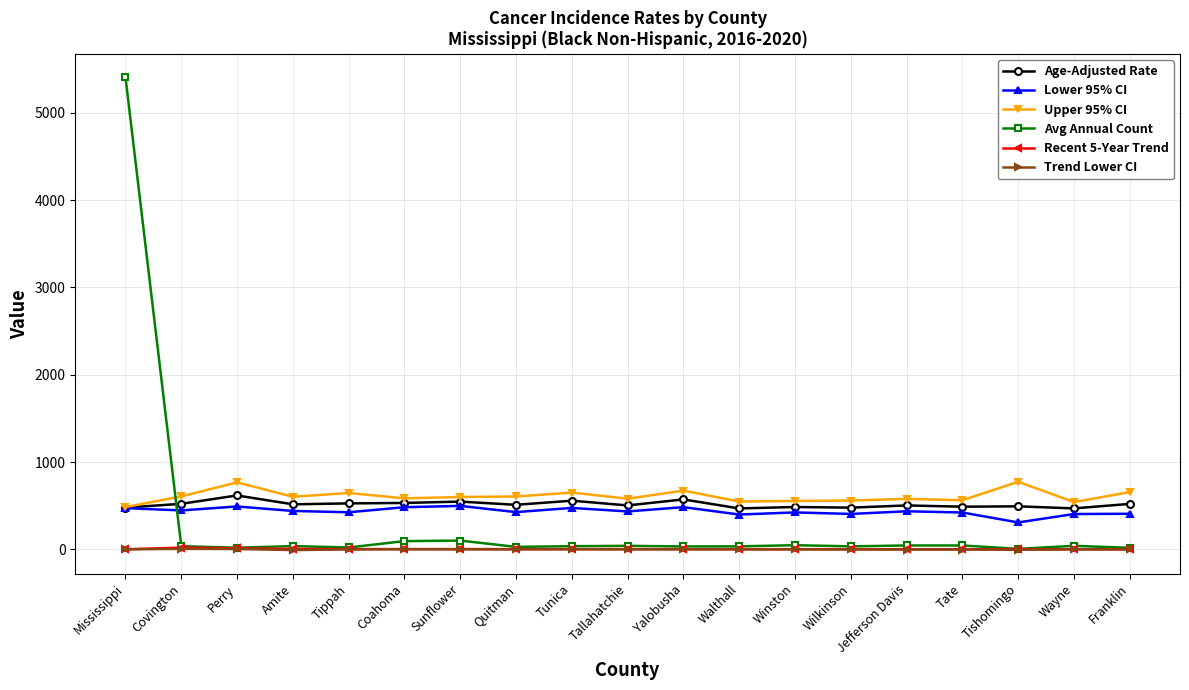

Which series has the widest spread of values?

Avg Annual Count